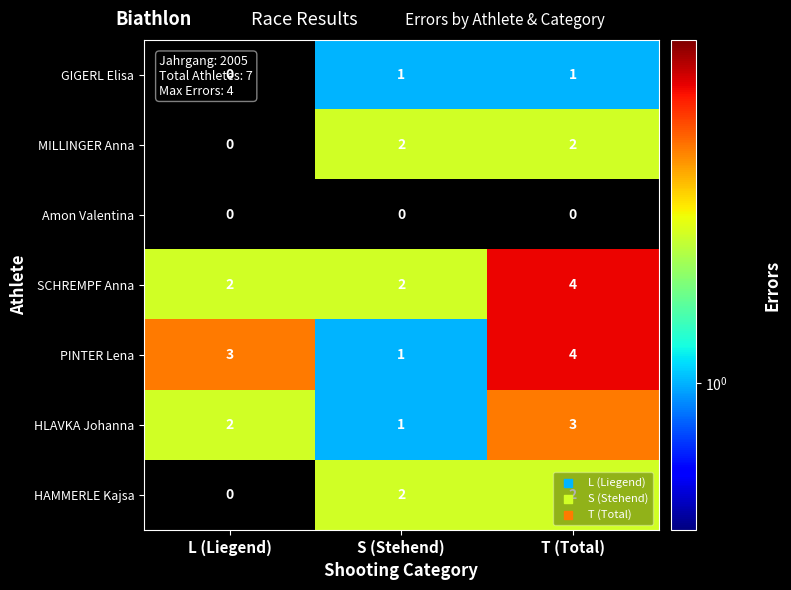

Count the number of data series in this chart.

7